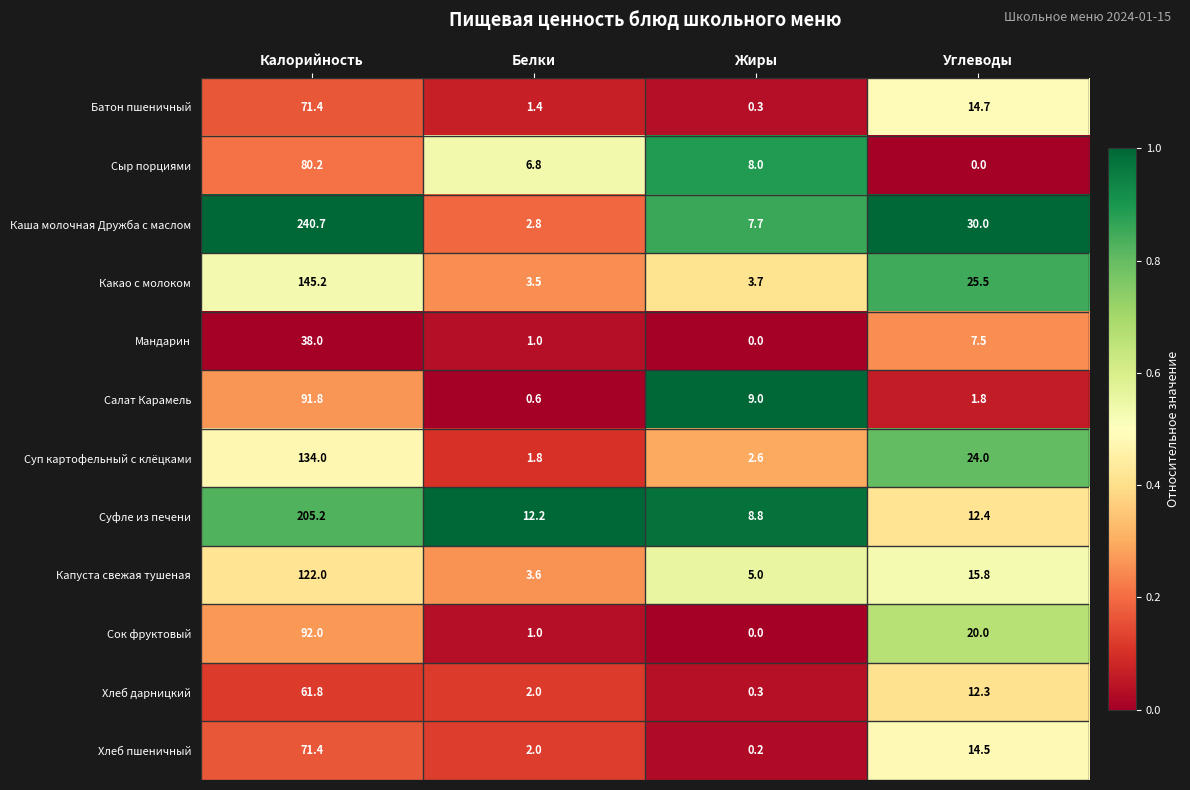

At which label does Батон пшеничный reach its peak?

Калорийность